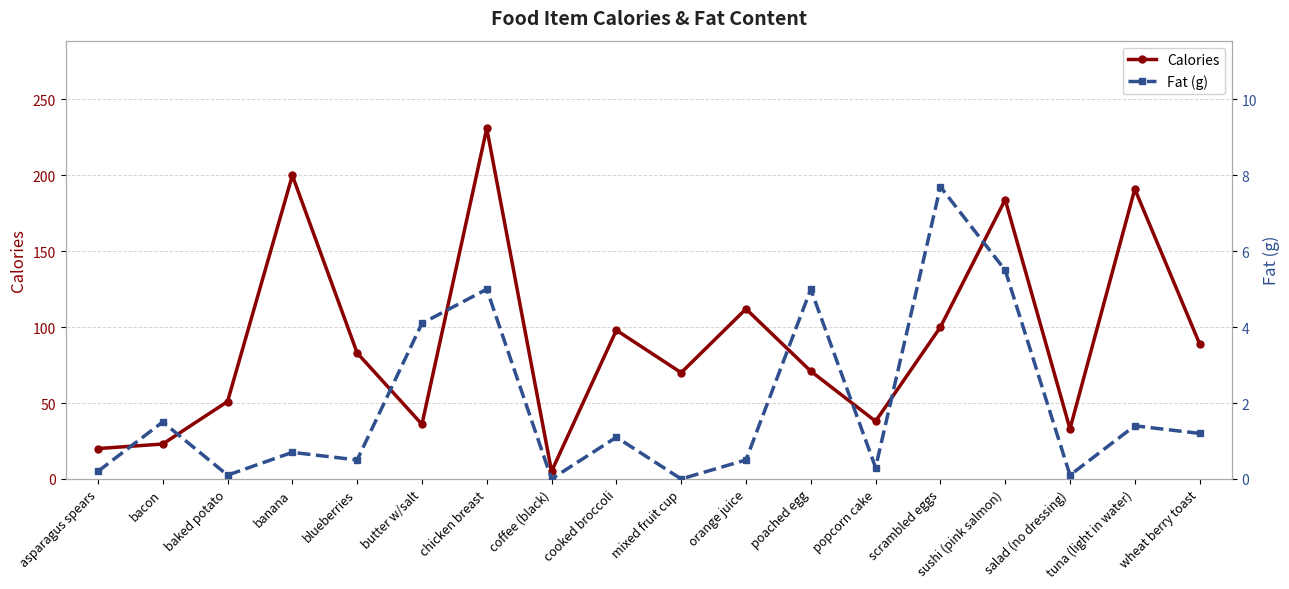

How many values in the Calories series are below 83?

9